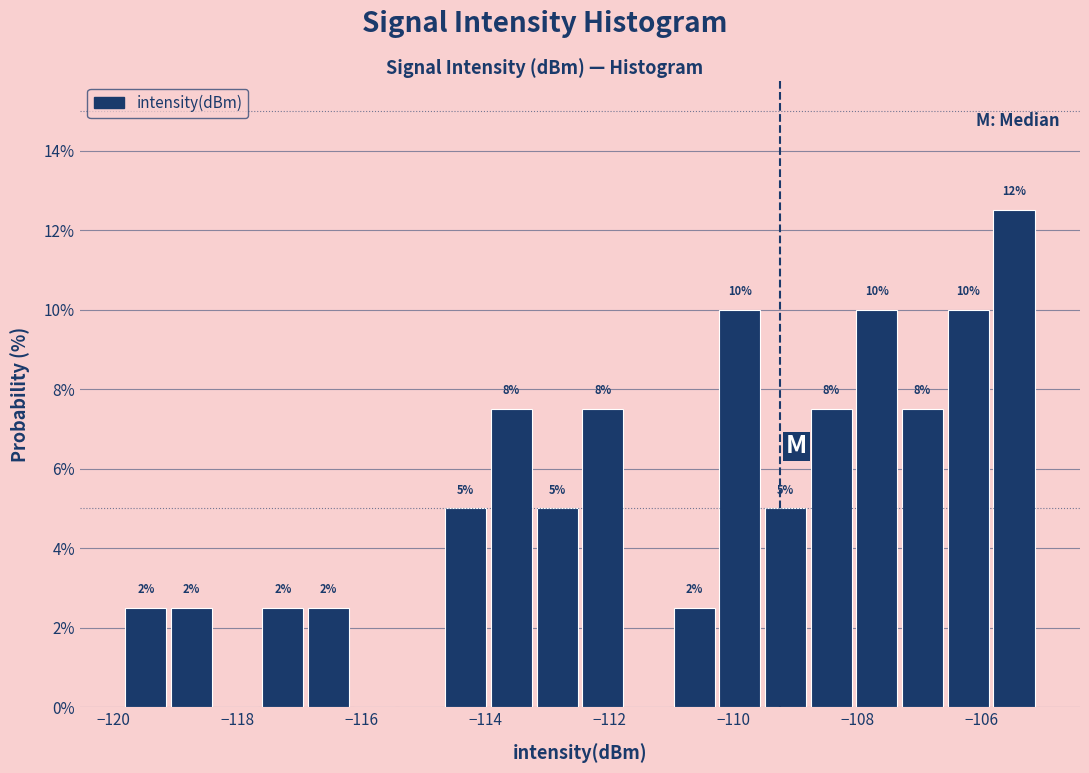

Around what value on the x-axis is the tallest bar? Give the approximate position of its centre, as read against the axis.

-105.4